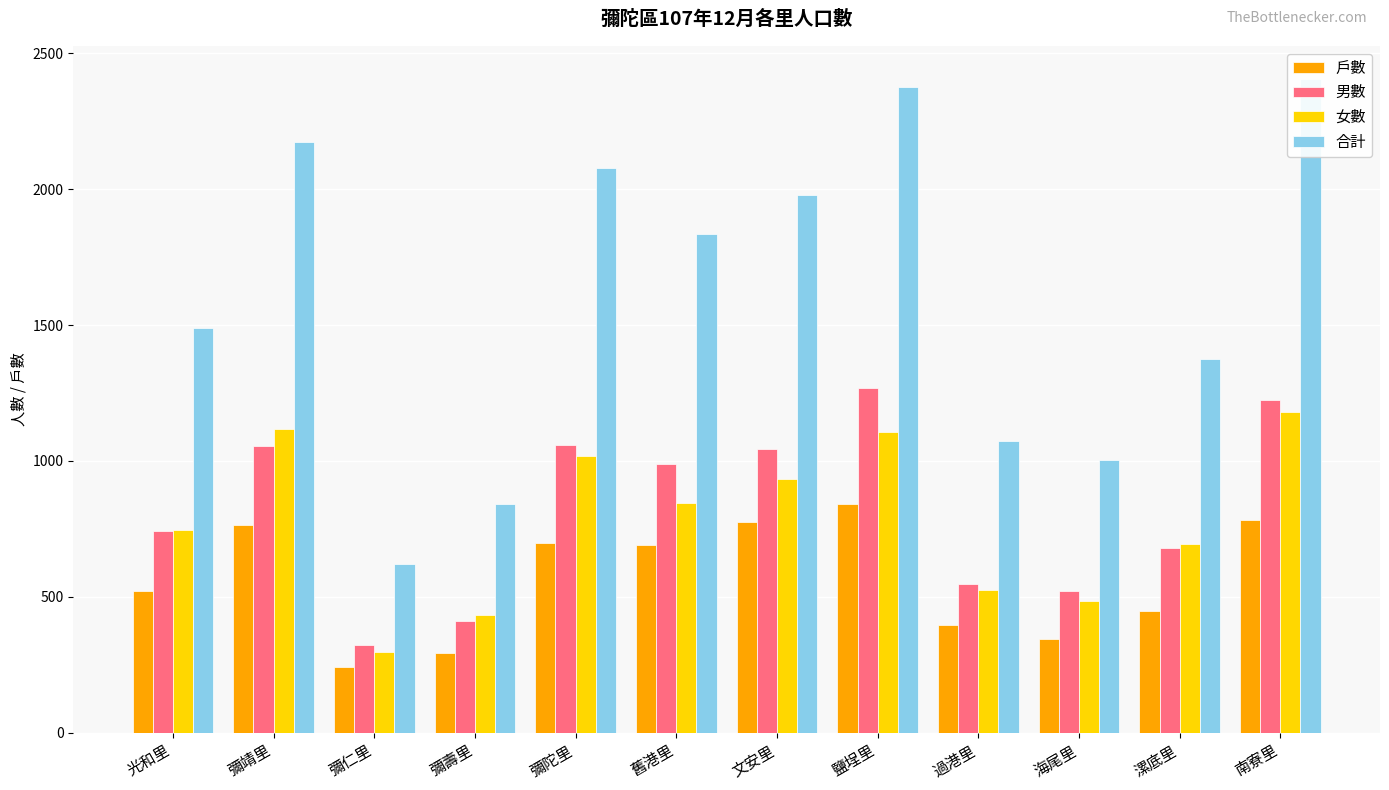

Reading left to right, transcribe all the data shown in this chart.

戶數: 520	764	241	294	699	689	774	843	396	346	446	782
男數: 742	1056	323	410	1058	988	1045	1270	547	520	681	1226
女數: 746	1119	296	432	1020	847	935	1105	525	484	696	1181
合計: 1488	2175	619	842	2078	1835	1980	2375	1072	1004	1377	2407